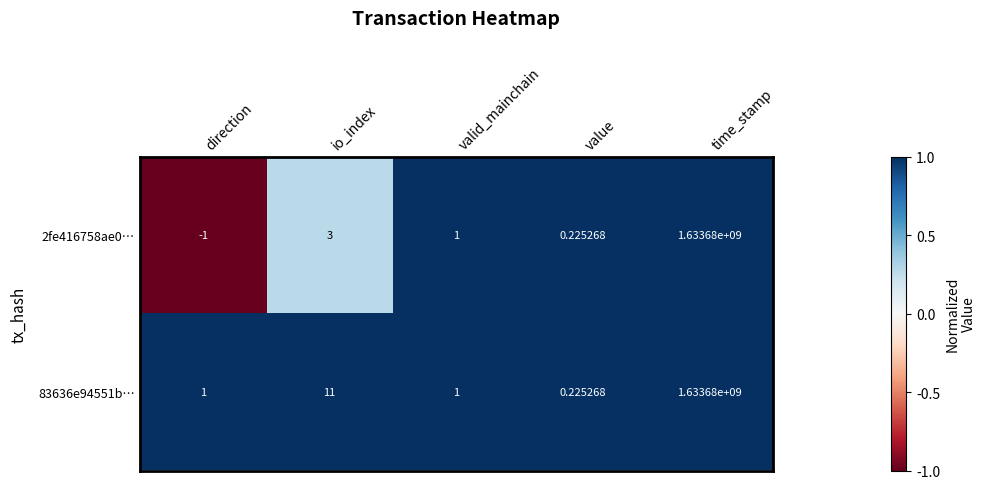

Where is 2fe416758ae0… nearest to the value 816839999?

io_index